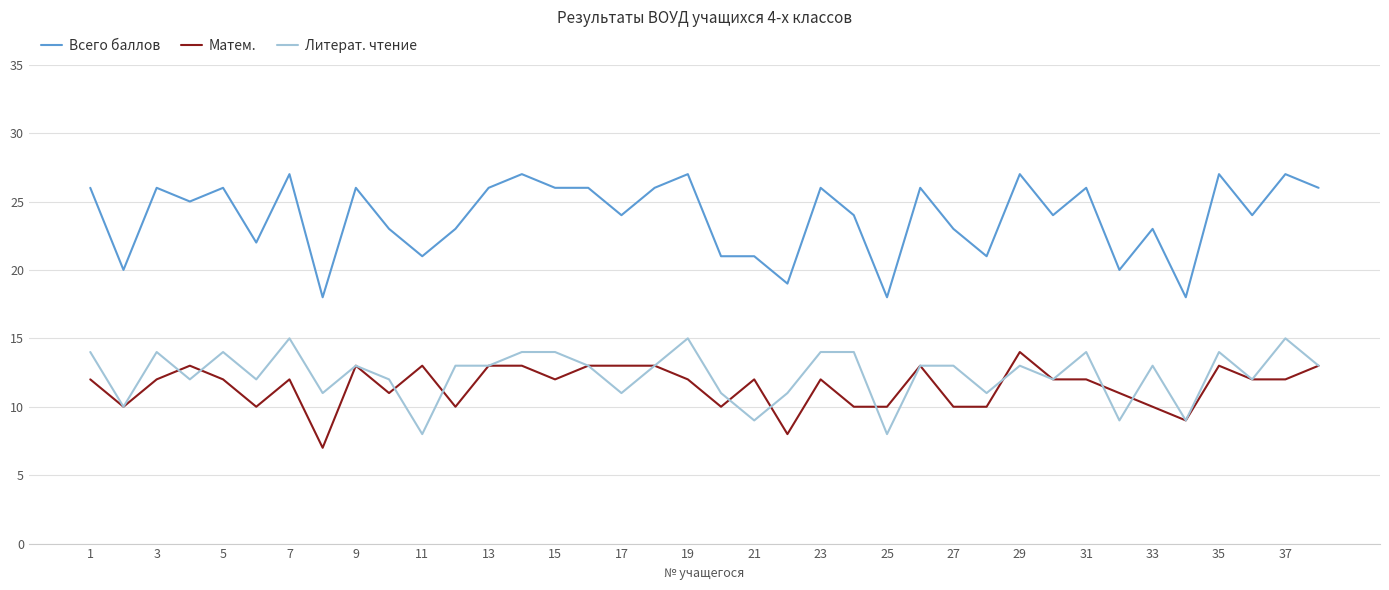

True or false: Всего баллов and Литерат. чтение intersect in this chart.

False